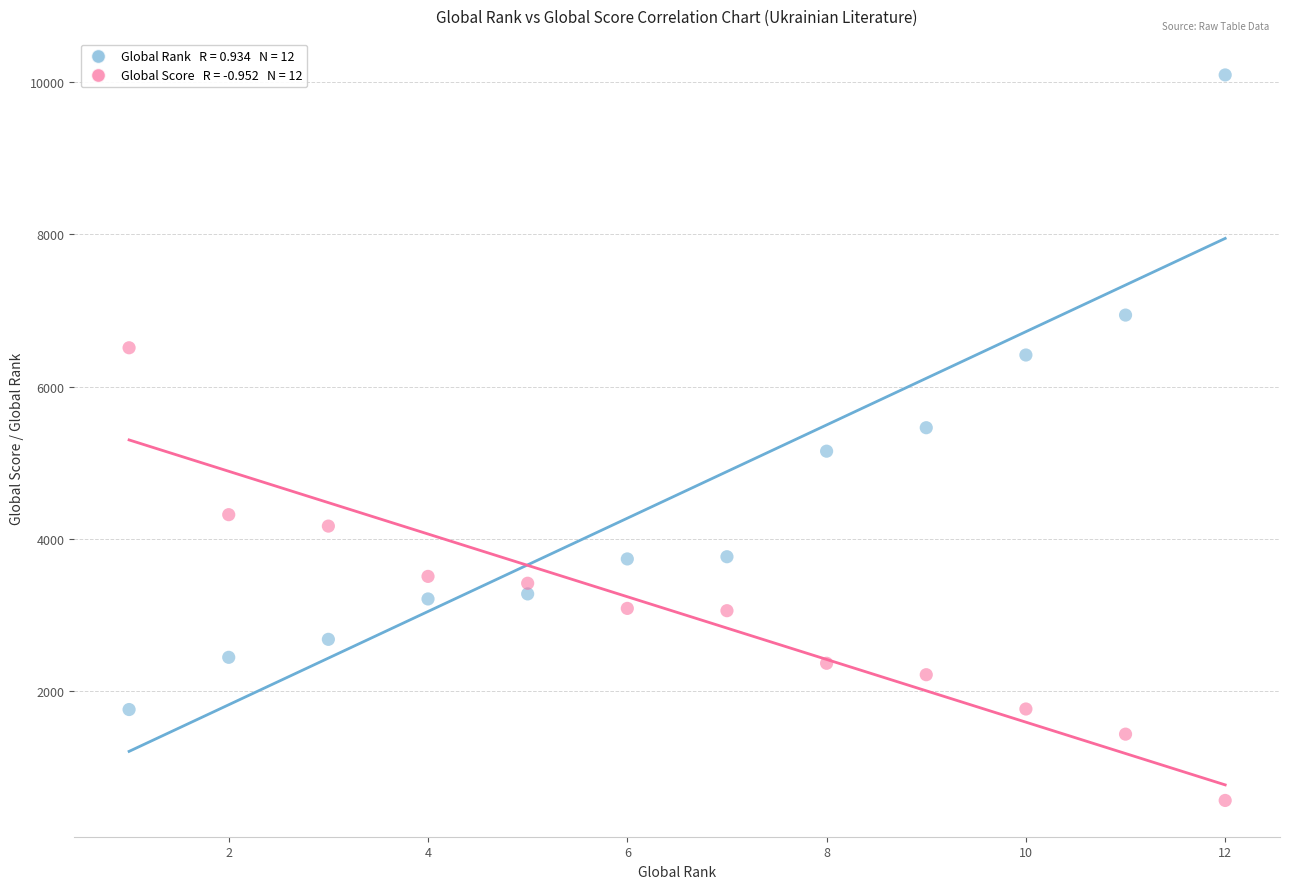

Across all data points, what is the range of Y values (max minus min)?

9520